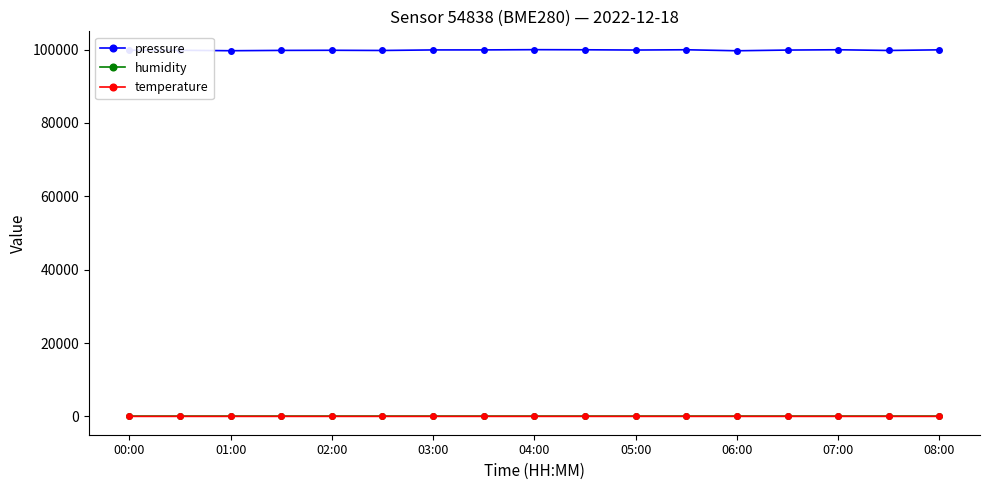

Which series has the widest spread of values?

pressure